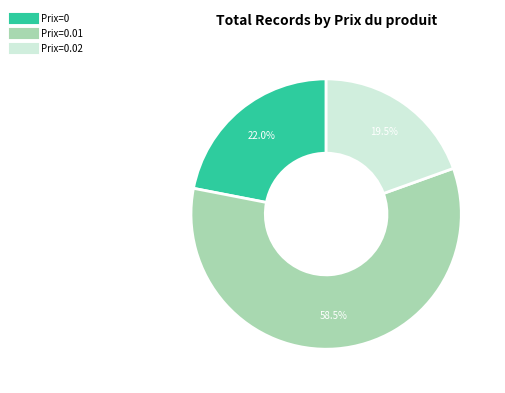

How many segments does this pie chart have?

3